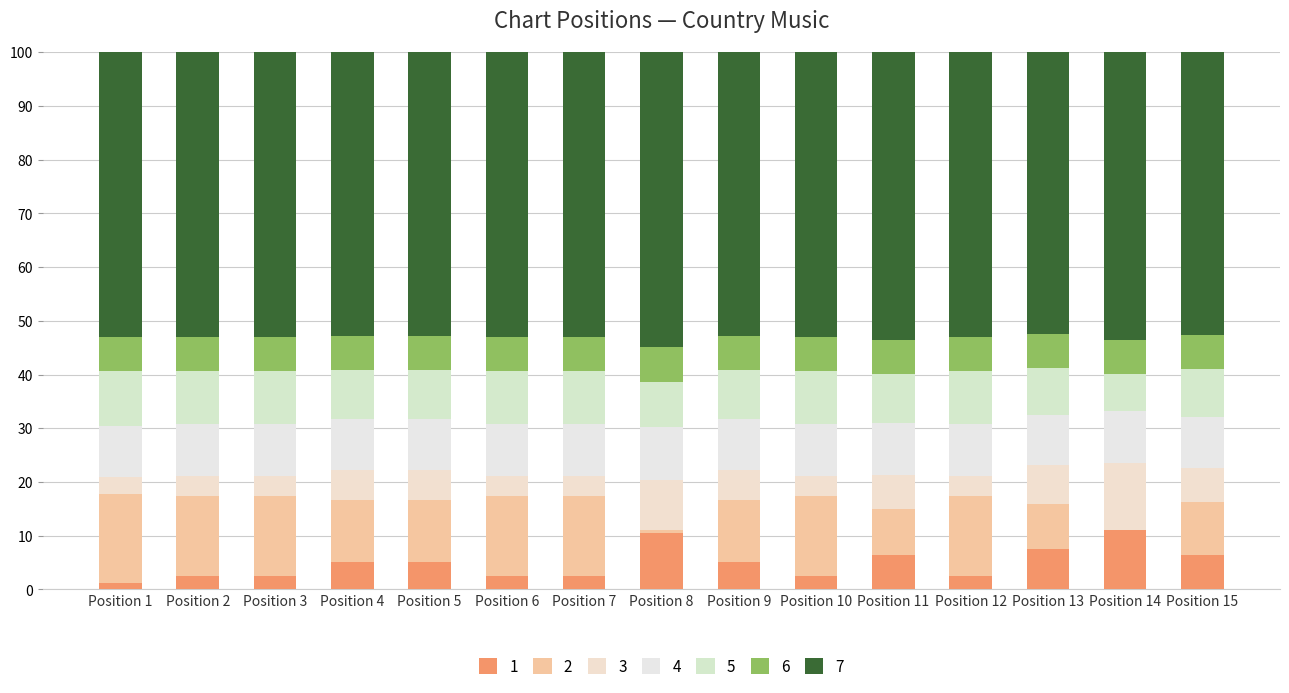

What is the minimum value shown in the chart?

1.3